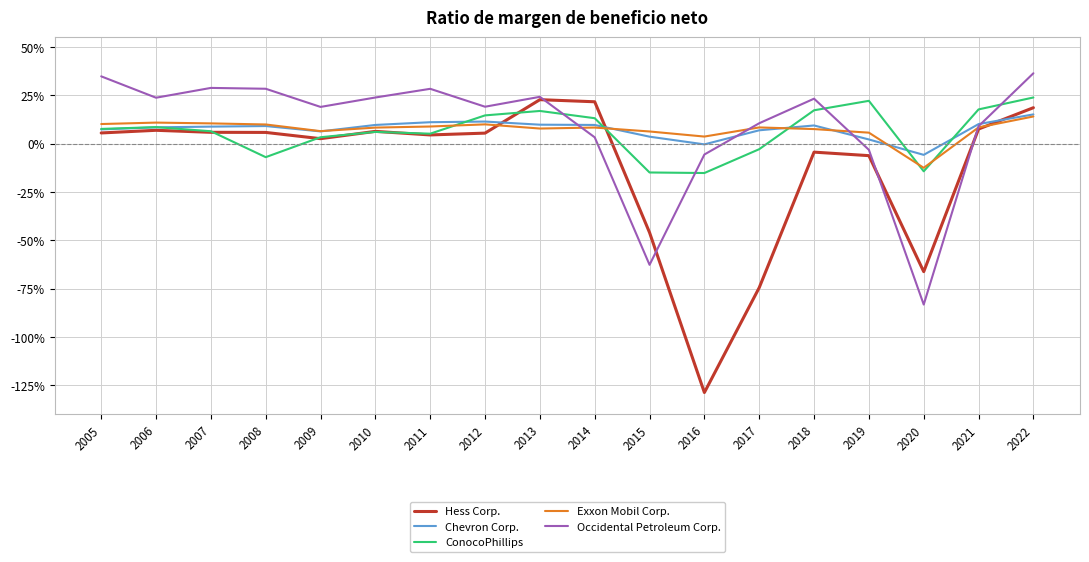

What is the difference between the maximum and second lowest values in the Chevron Corp. series?

0.2